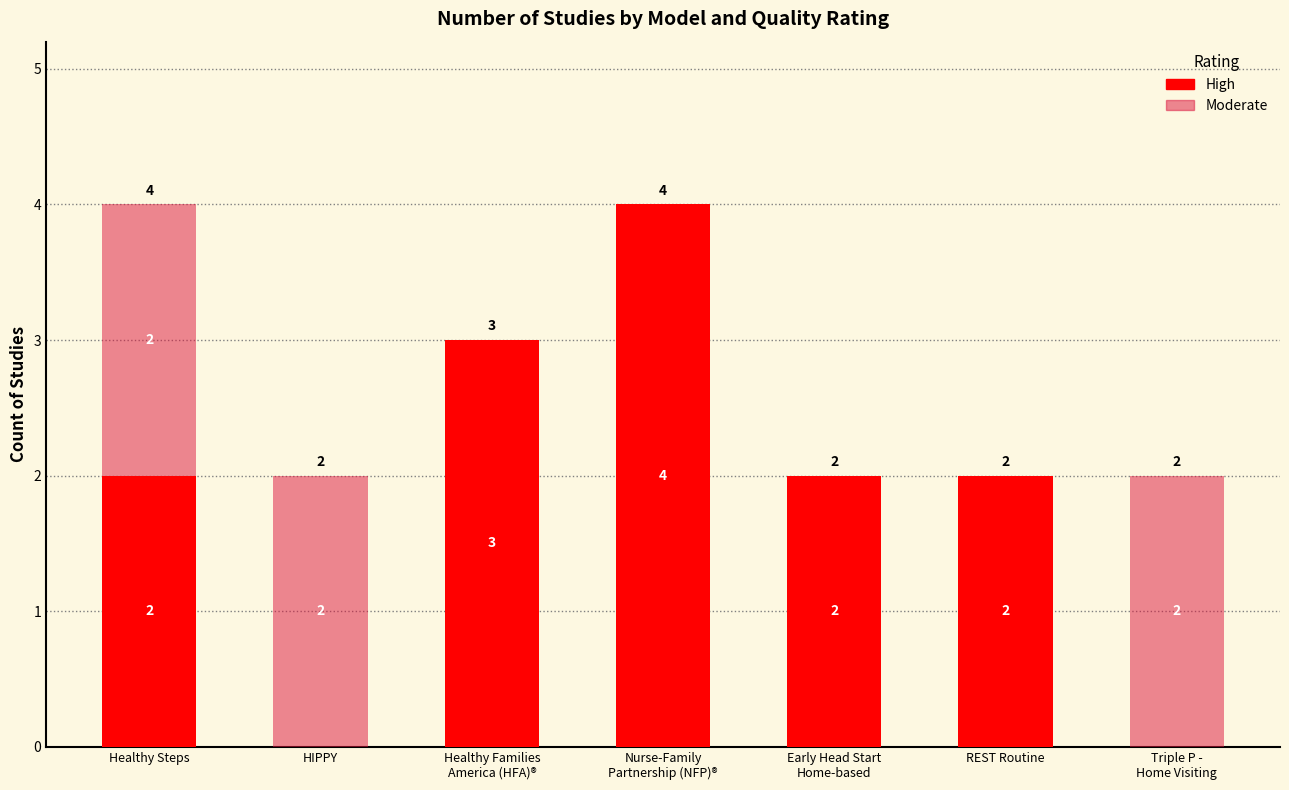

The High series shows 0 at HIPPY. True or false?

True